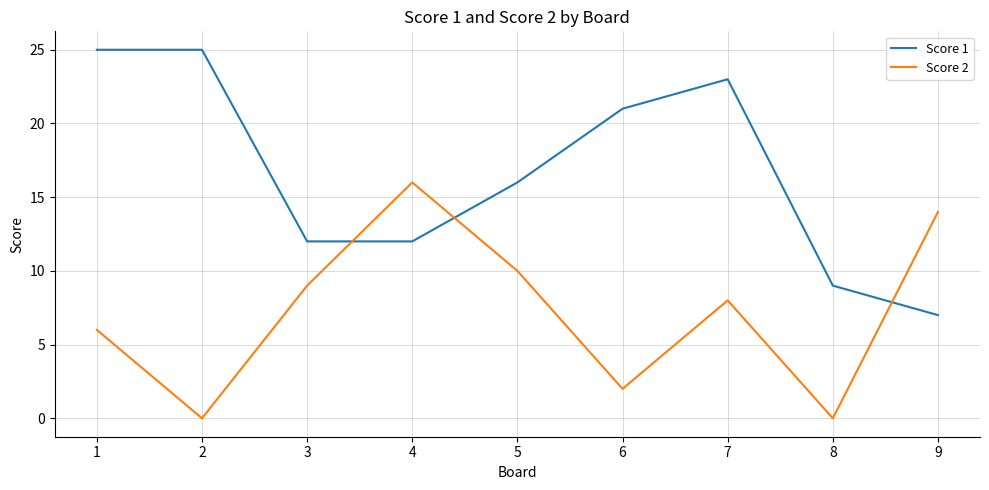

Between 1 and 9, which series saw the biggest shift?

Score 1